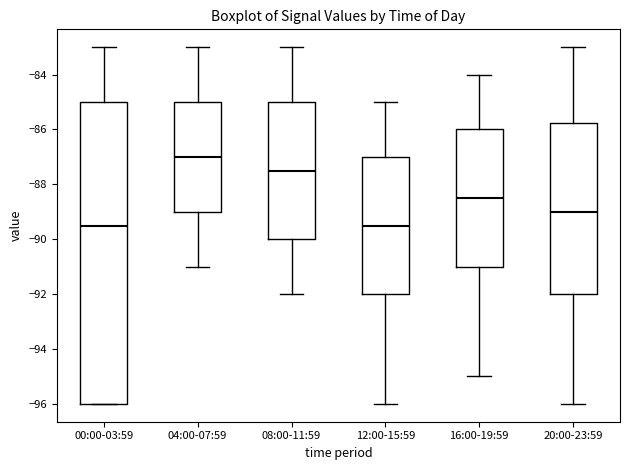

Where is the lower edge of the box for 04:00-07:59 on the y-axis? The values are not printed on the chart, so give them approximately, as read against the axis.

-89.0